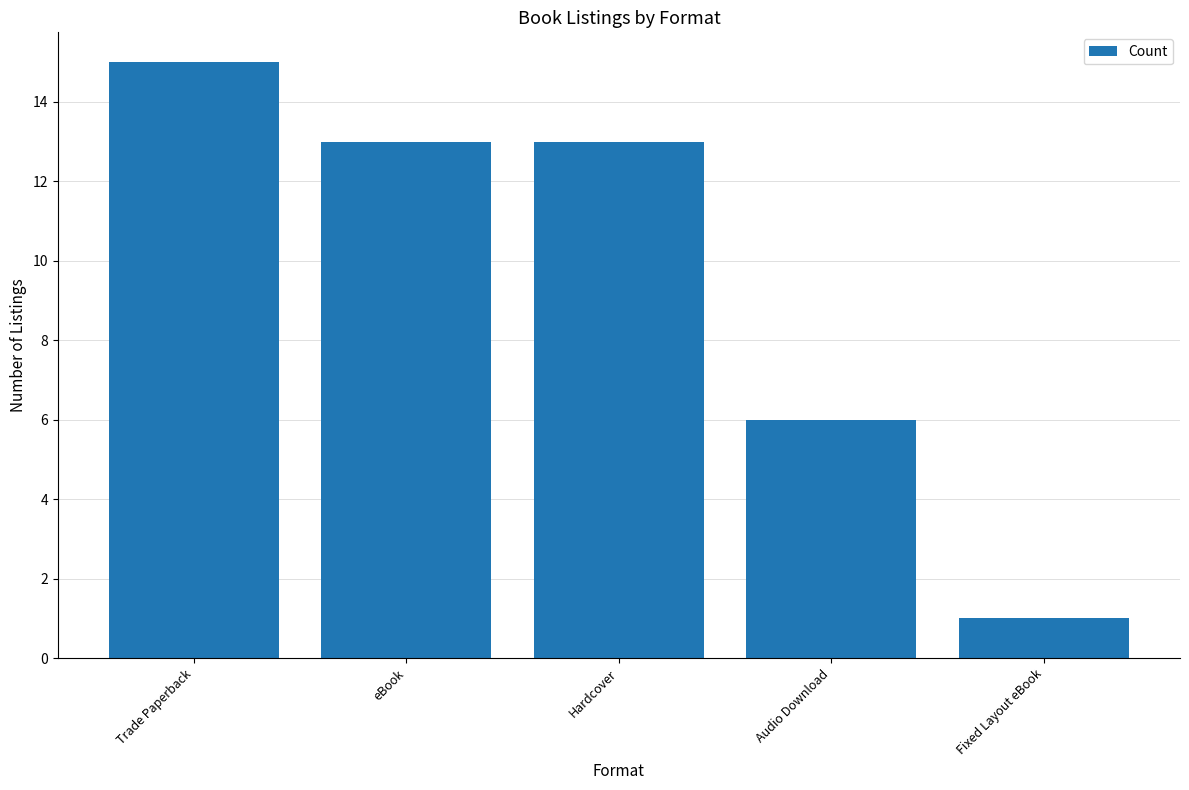

Read the value at Trade Paperback, to the nearest 5.

15